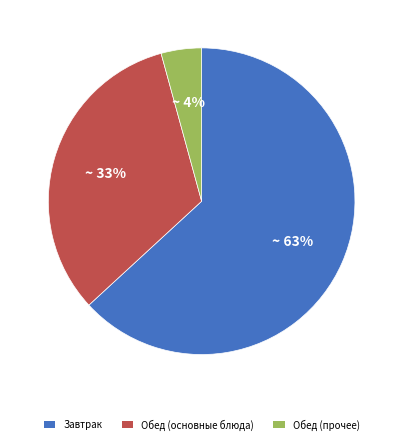

Is there a majority slice in this chart?

Yes